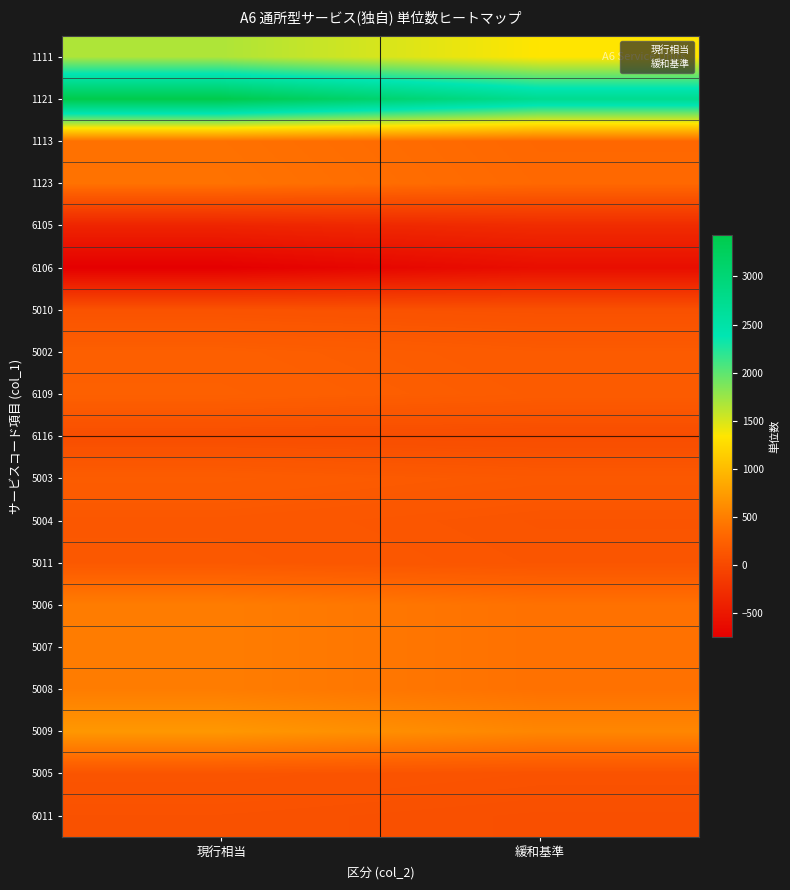

Which series has the widest spread of values?

1121